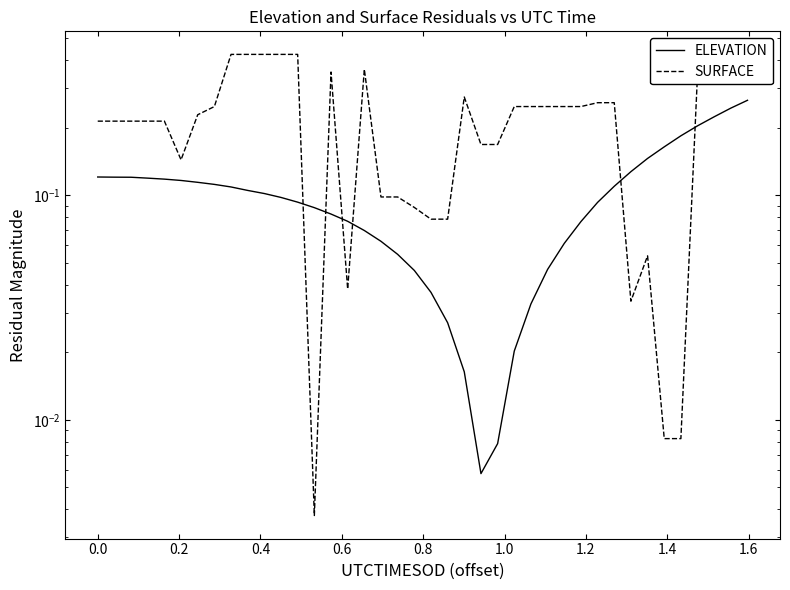

How many interior local valleys does the ELEVATION series have?

1